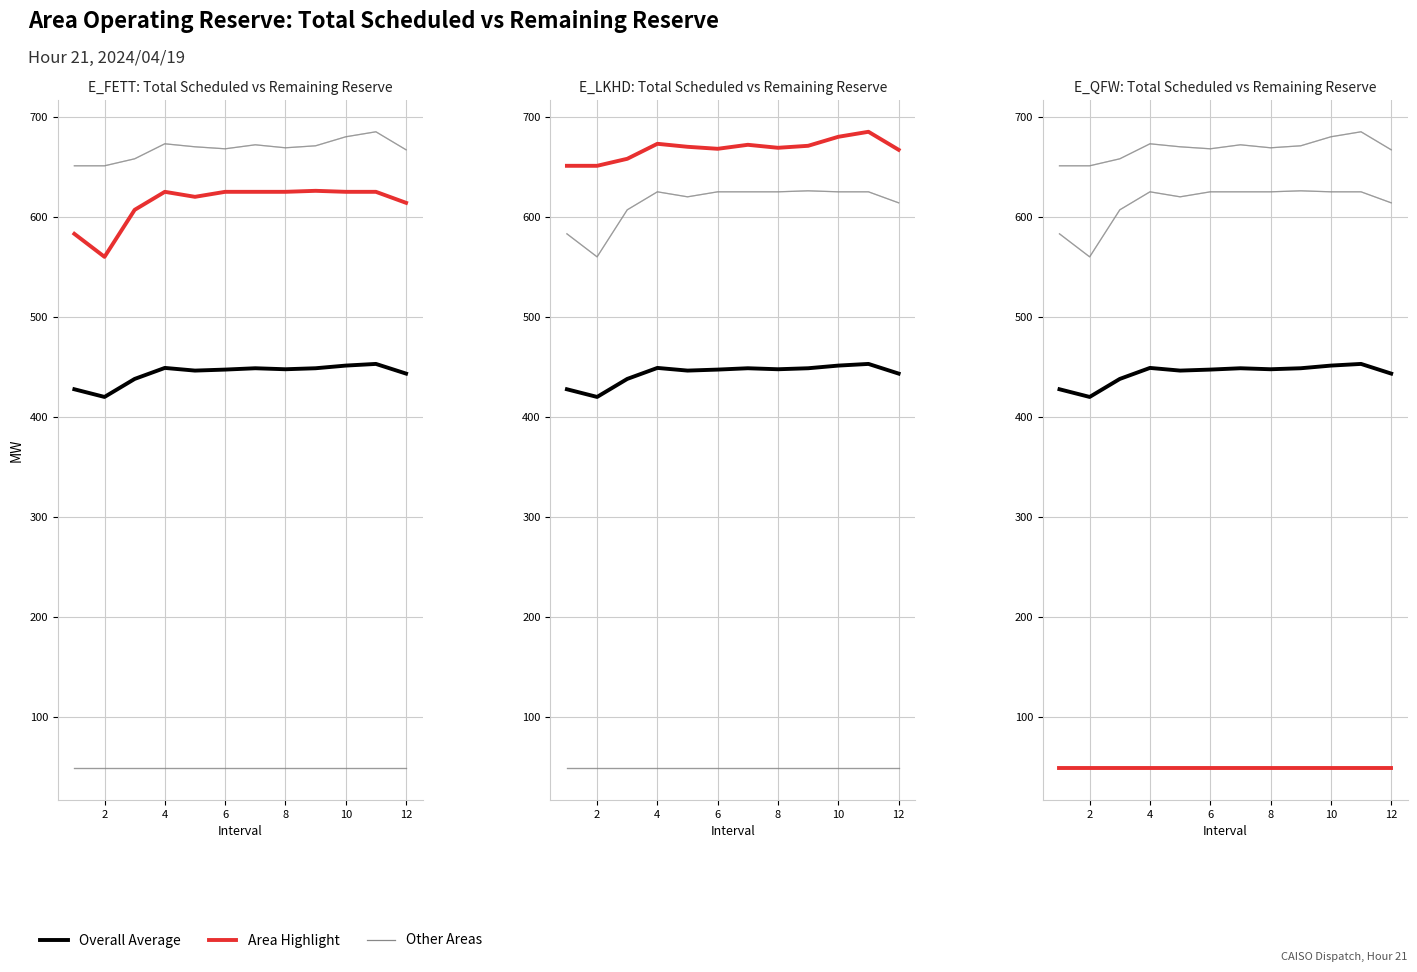

What is the value of the E_FETT Total Scheduled point at the 1st from the left?

583